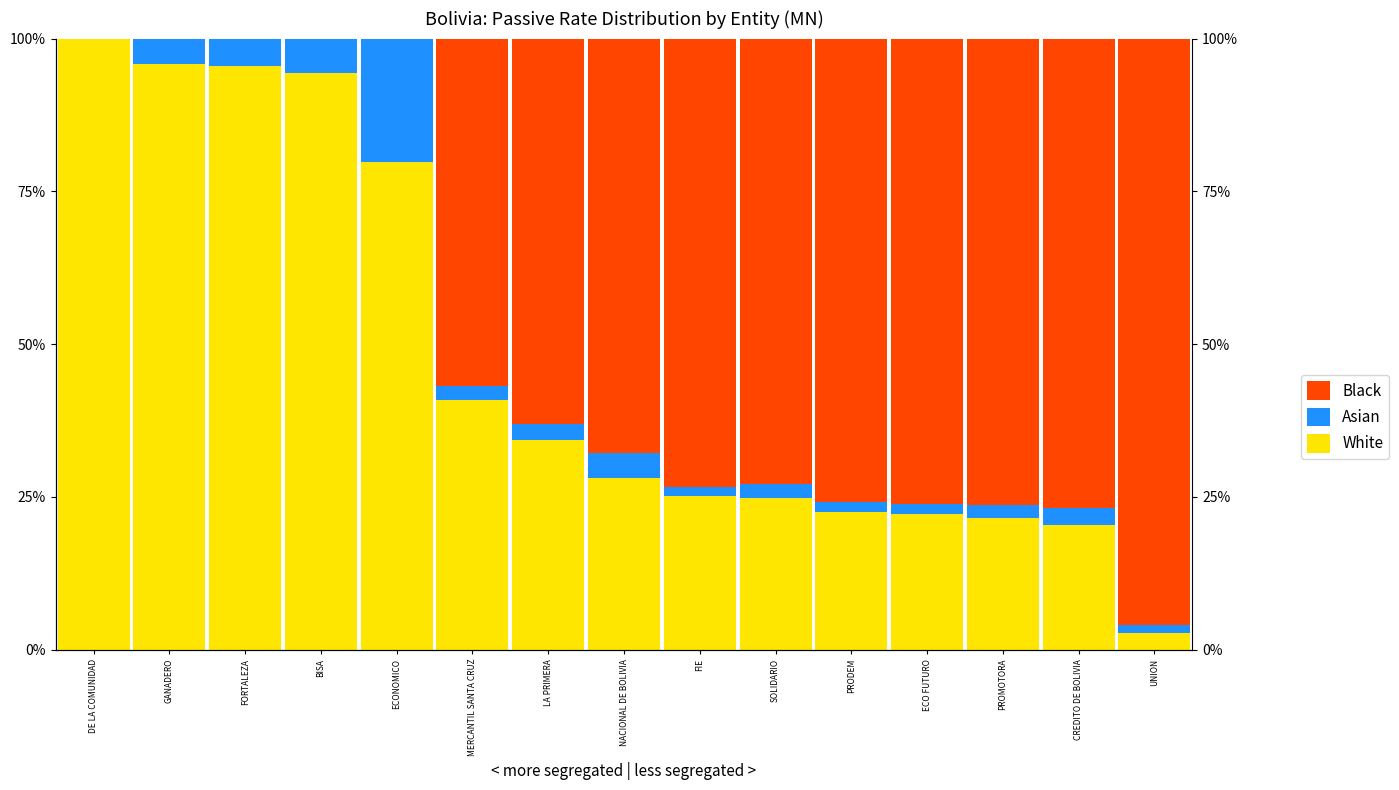

How many values in the Asian series are below 2?

5